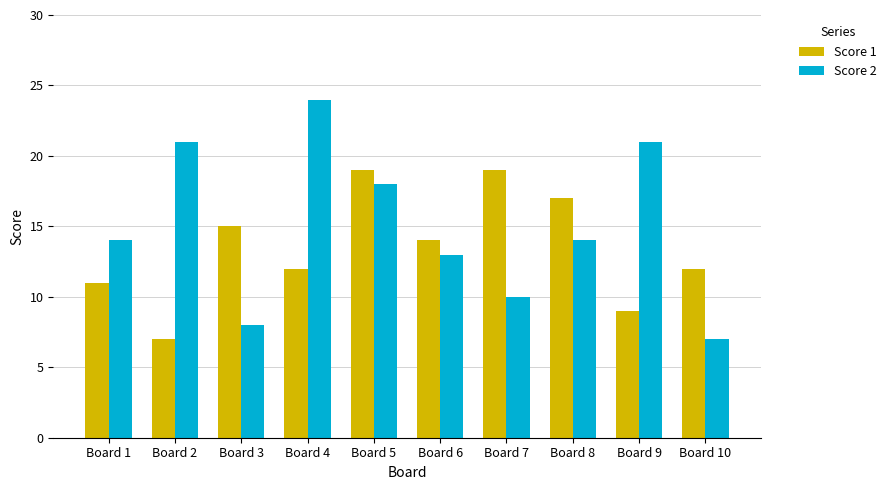

What is the maximum value shown in the chart?

24